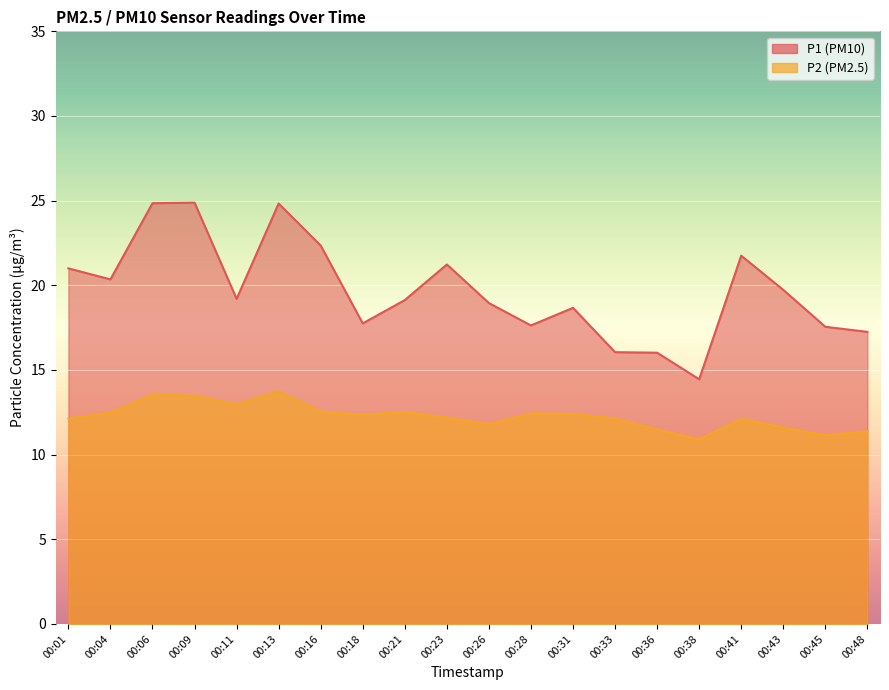

Which series has the largest total across all categories?

P1